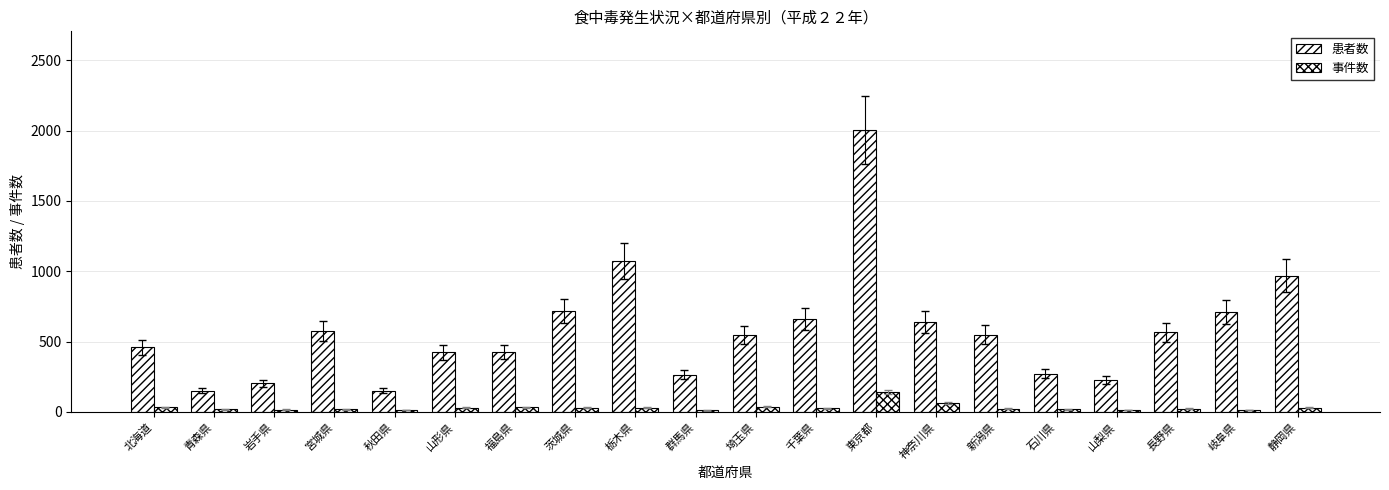

How many groups of bars are there?

20